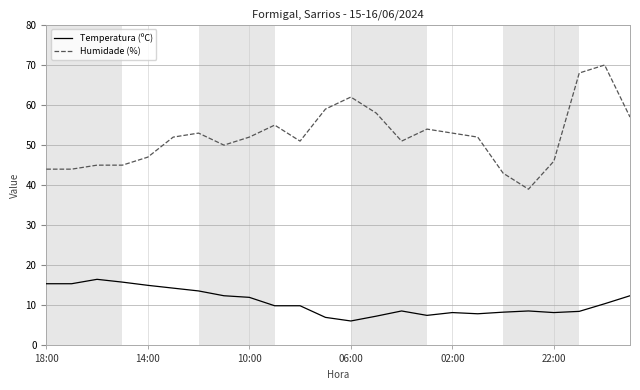

Which series has the largest range (max minus min)?

Humidade (%)